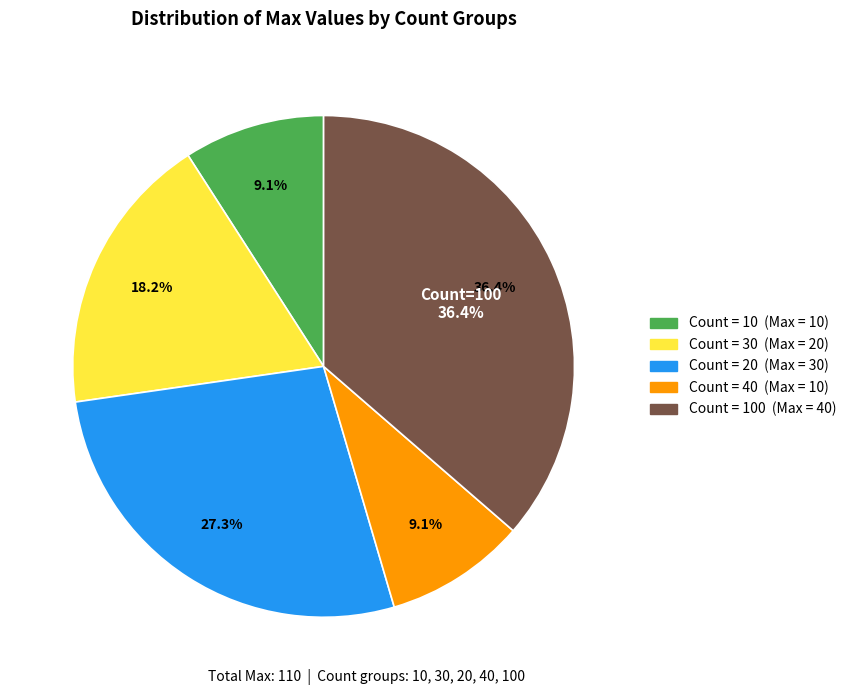

Is it true that 40 is 3% of the pie?

False